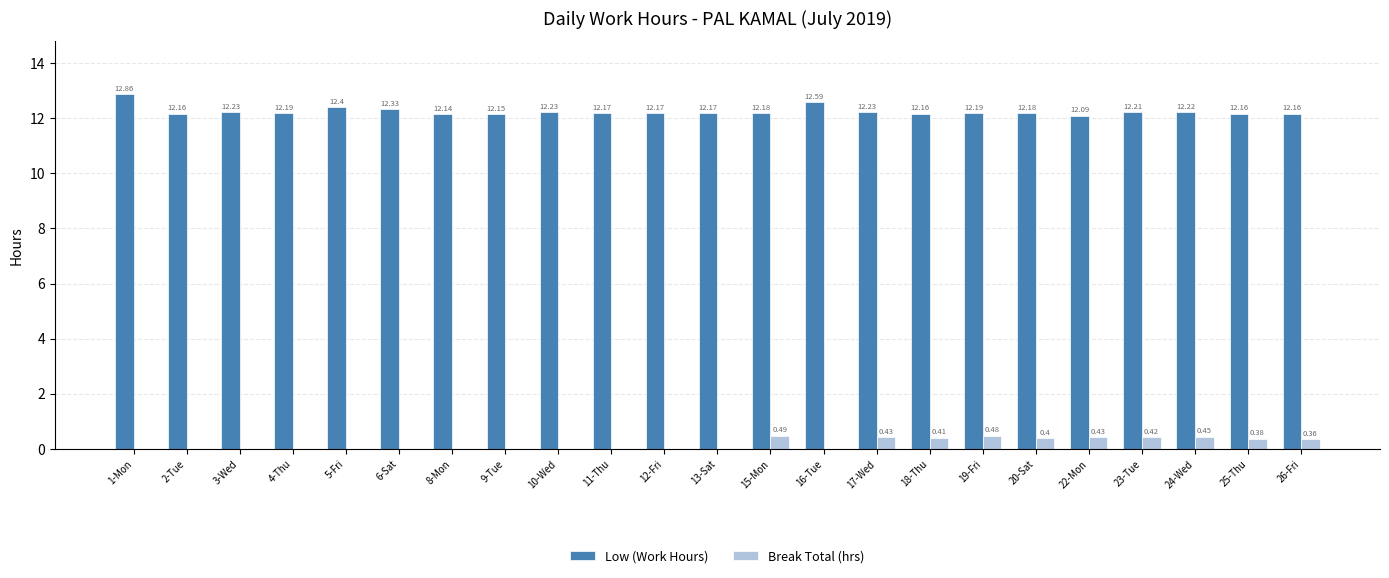

How many groups of bars are there?

23